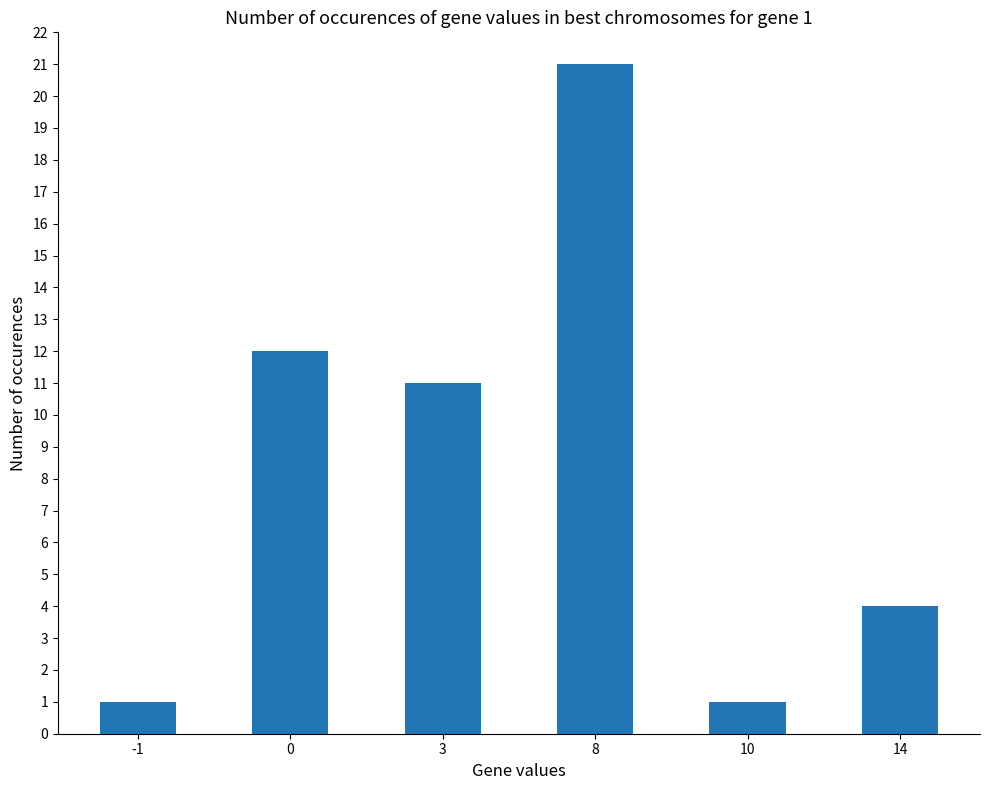

How many bars are there in total?

6